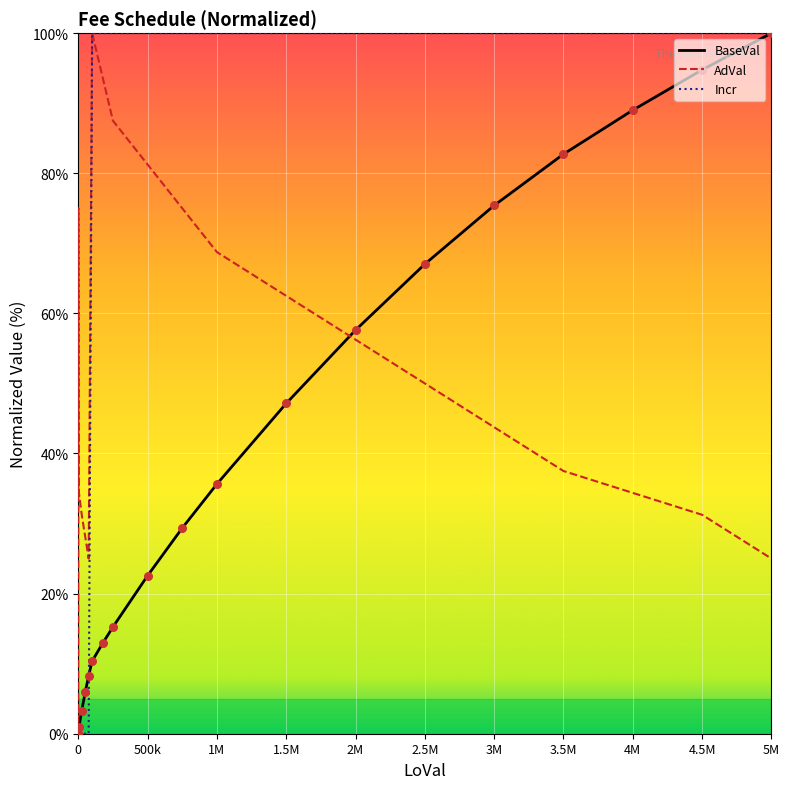

What are all the series names shown in the legend?

BaseVal, AdVal, Incr